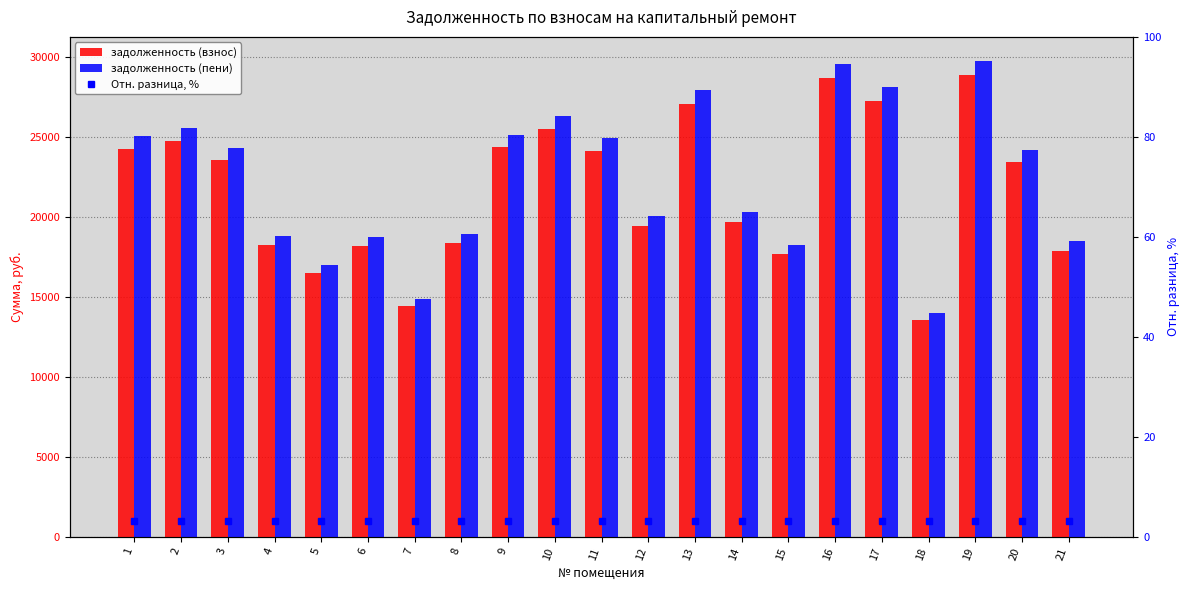

At which category is the sum across all series the highest?

19